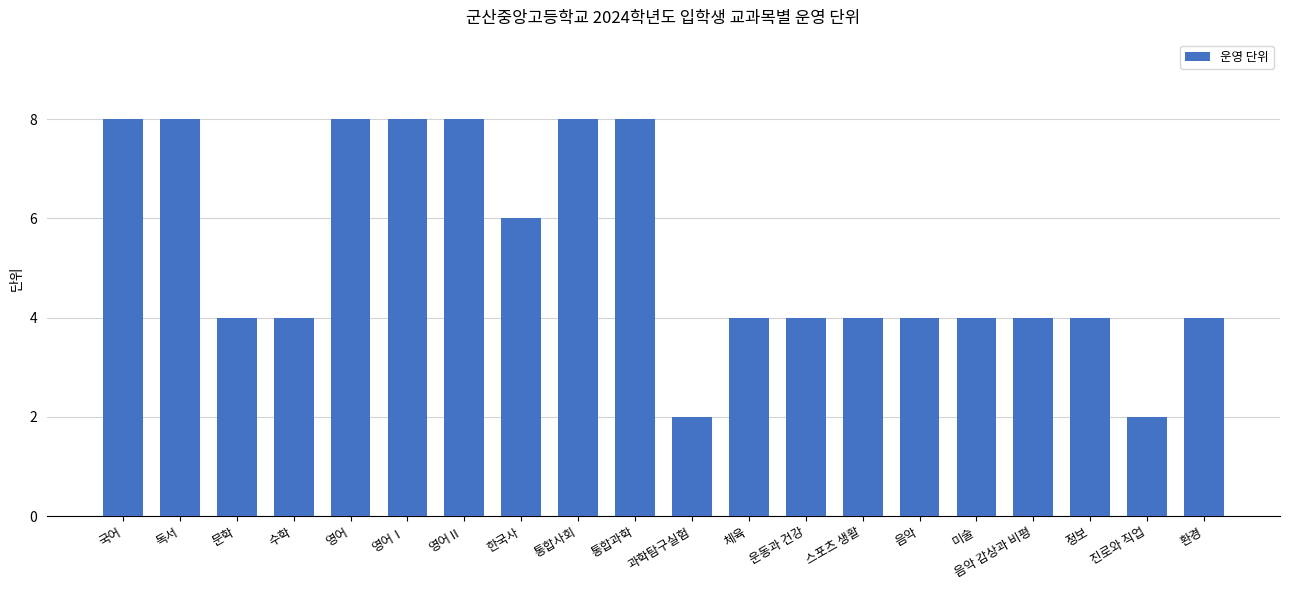

What is the maximum value shown in the chart?

8